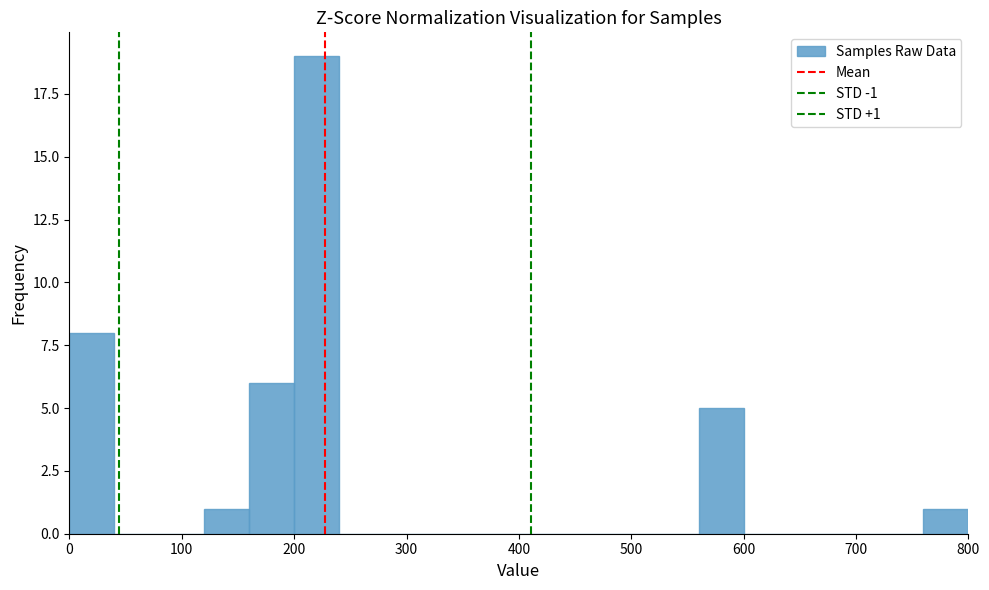

Which range on the x-axis has the tallest bar?

200 to 240